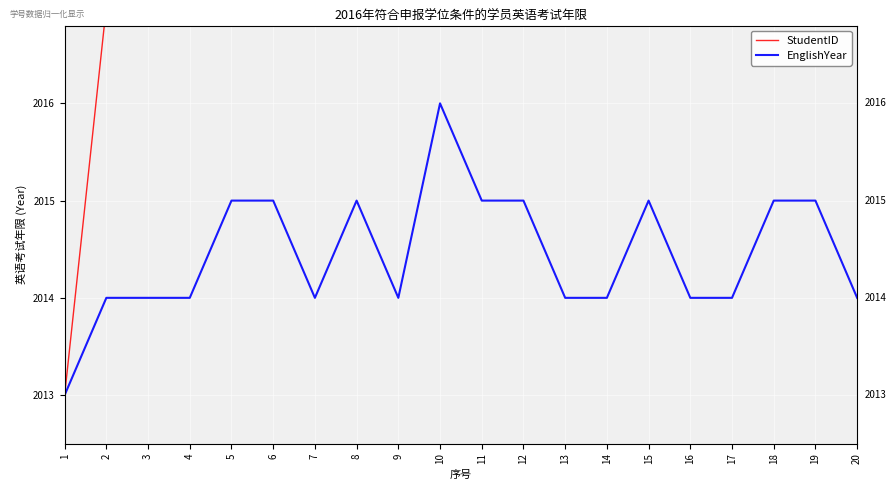

True or false: StudentID and EnglishYear cross at least once.

False